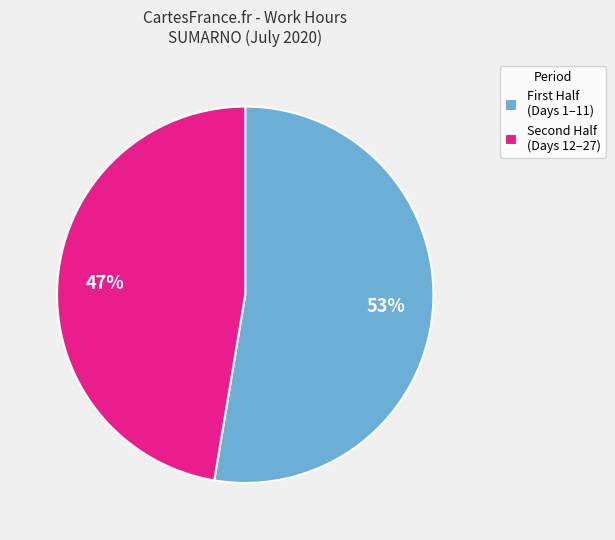

Rank the categories by value from lowest to highest.

Second Half (Days 12–27), First Half (Days 1–11)